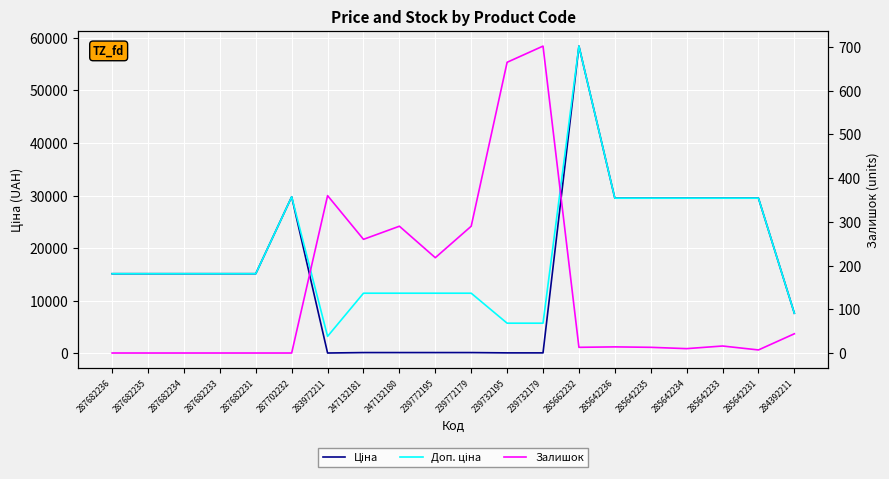

How many data points does each series have?

20